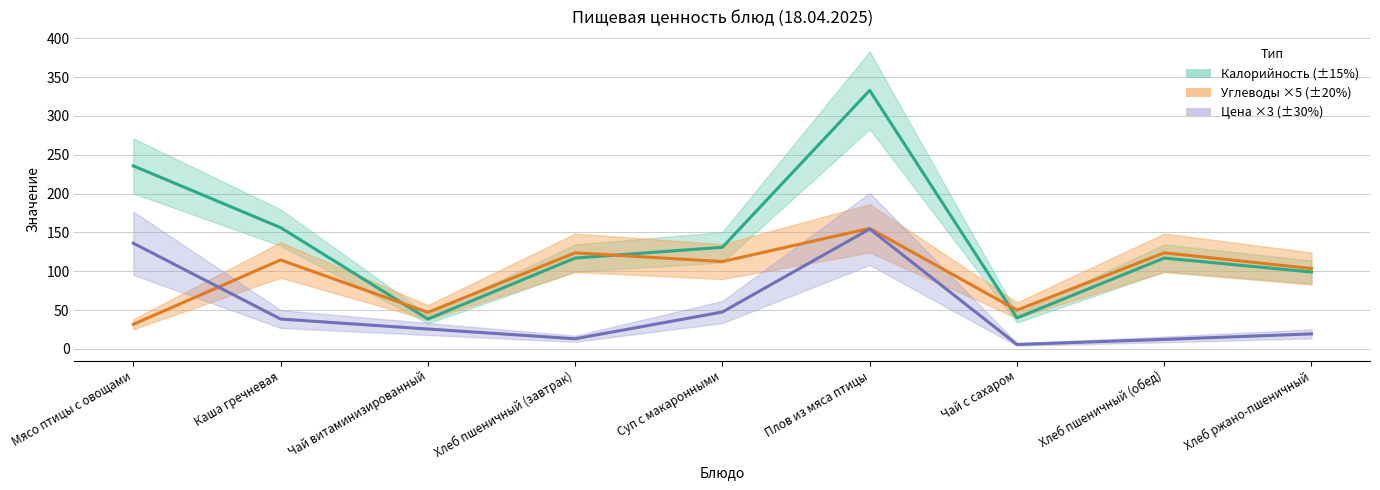

At which category does Калорийность reach its first local valley?

Чай витаминизированный